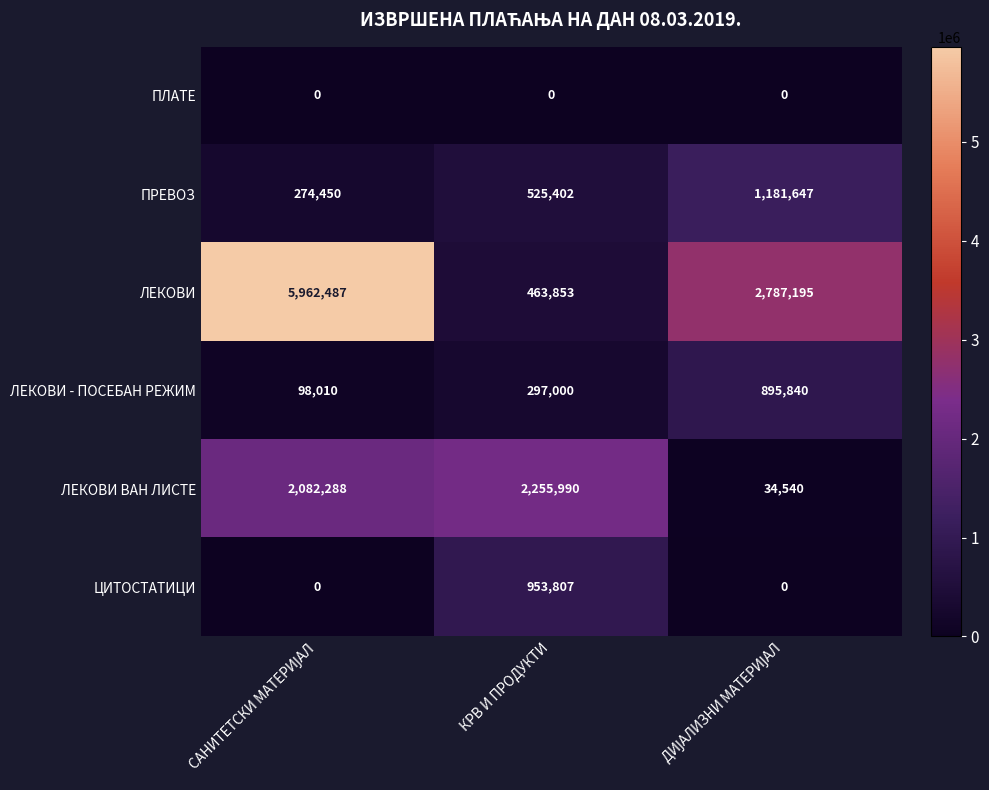

How many ПРЕВОЗ values are between 274450 and 1181647?

3